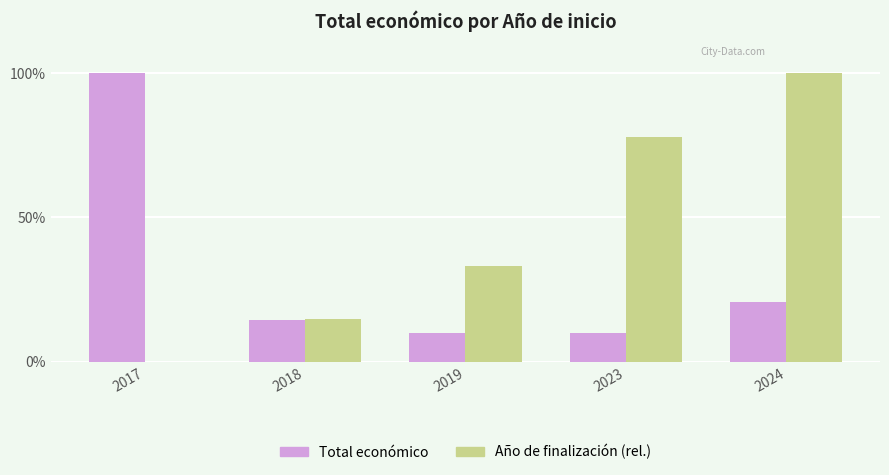

True or false: Año de finalización (rel.) has a value of 33.3 at 2019.

True